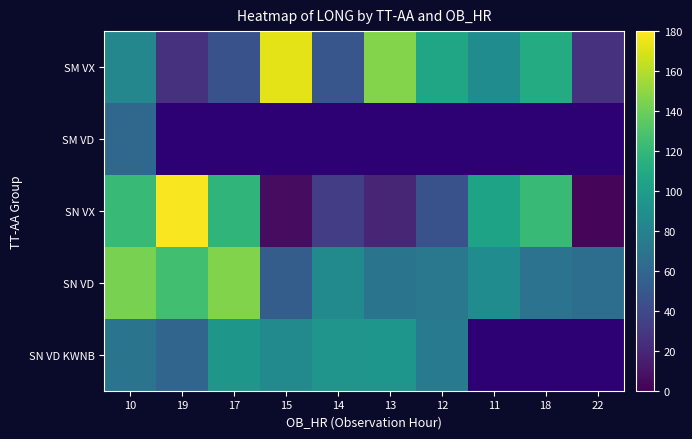

Where does the SM VX series first go above 87?

15